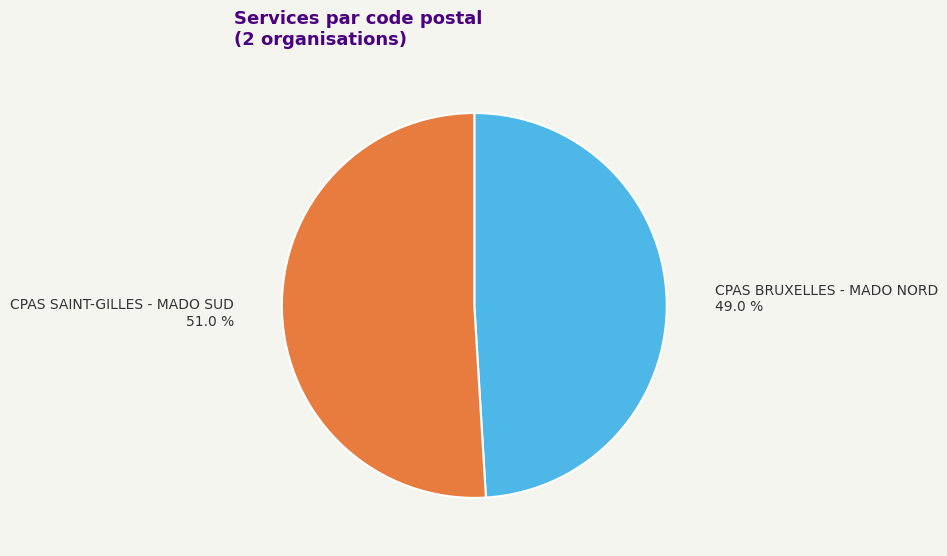

Does CPAS SAINT-GILLES - MADO SUD account for over 50% of the chart?

Yes